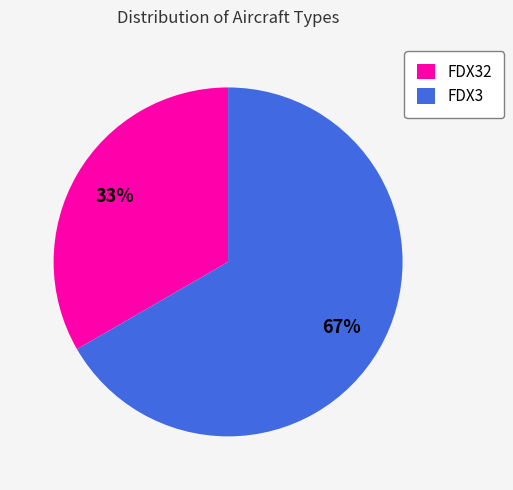

Which category has the biggest portion of the pie?

FDX3